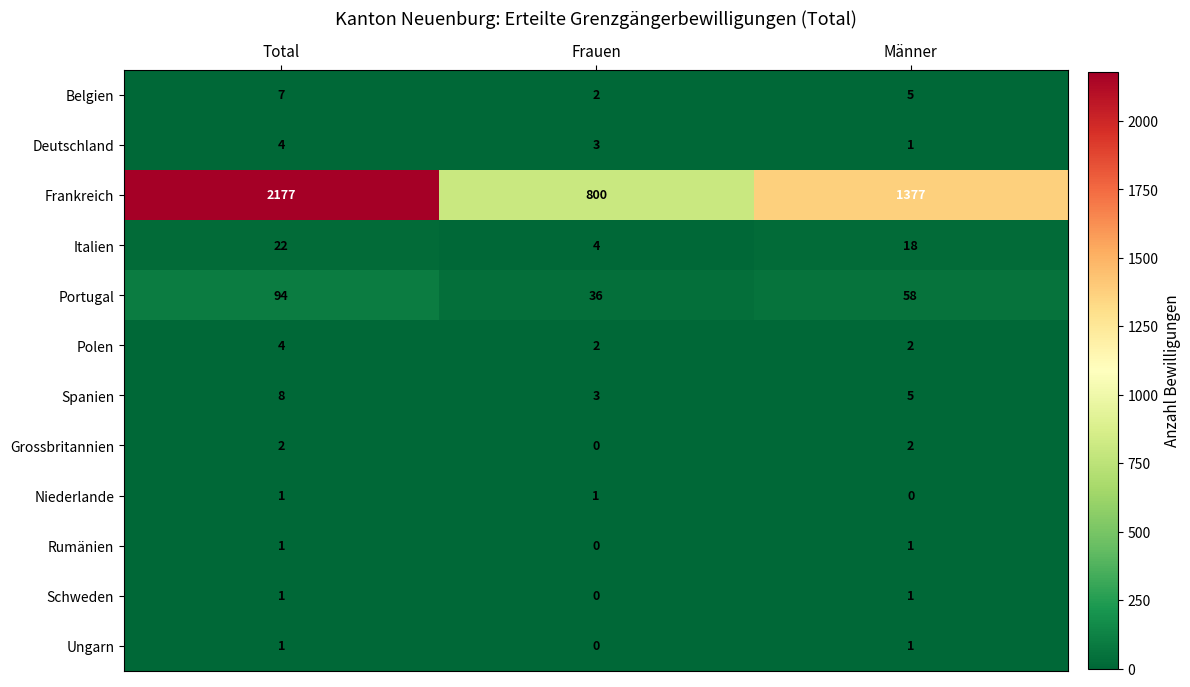

Count the number of categories in the chart.

3